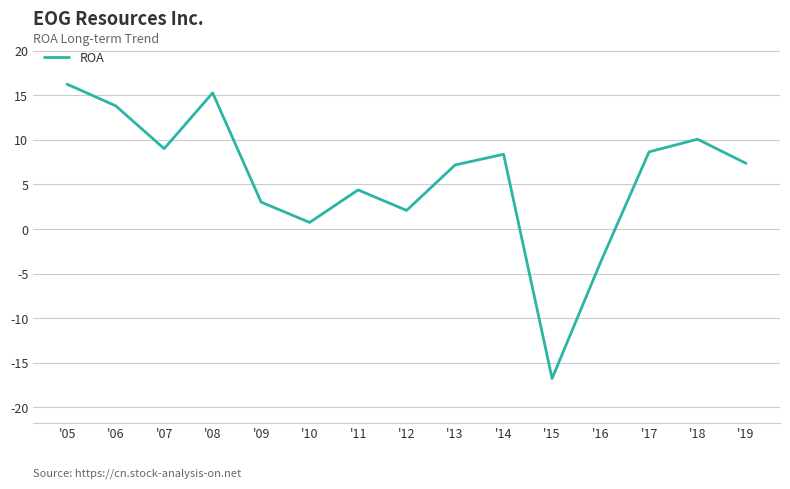

True or false: the data shows 8.7 at '17.

True